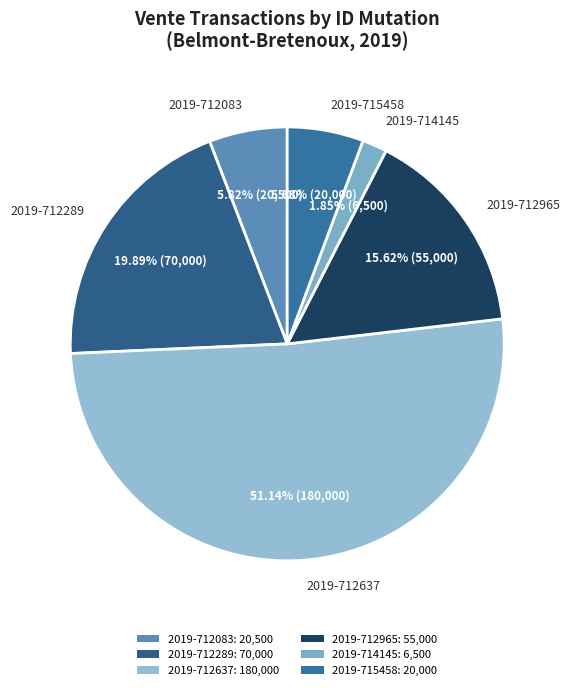

True or false: 2019-714145 accounts for 11% of the total.

False